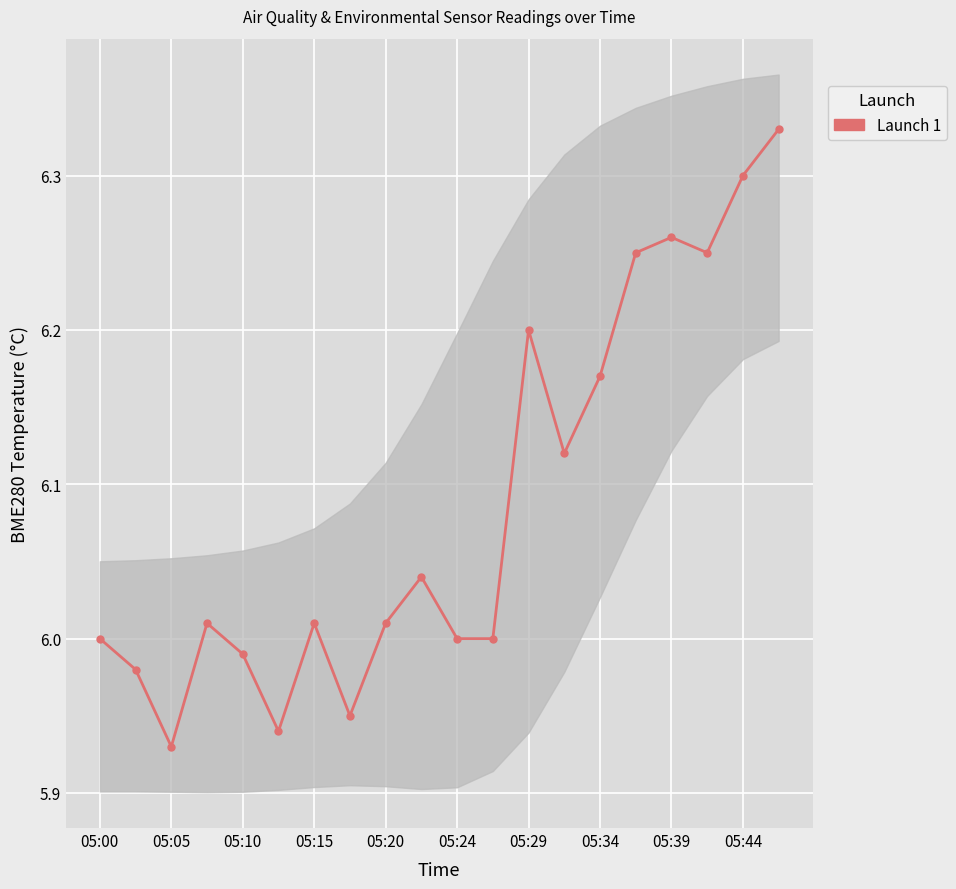

What is the value of the 5th point from the left?

6.0